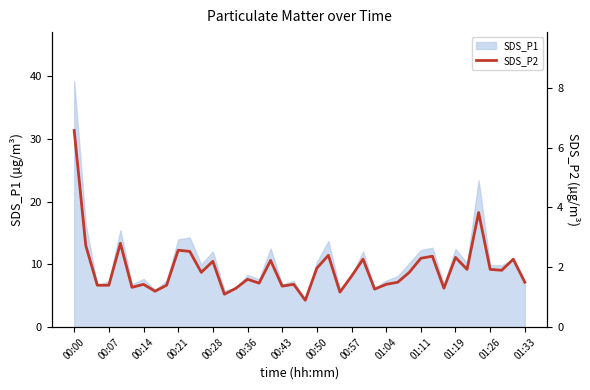

The SDS_P1 series shows 11.1 at 00:07. True or false?

False